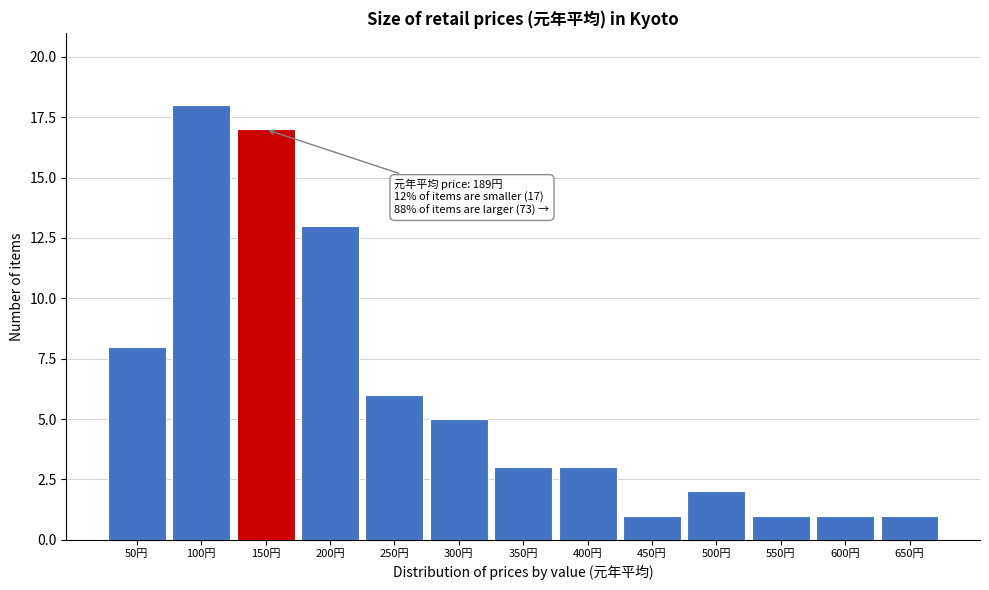

Reading left to right, what are all the values shown in this chart?

8	18	17	13	6	5	3	3	1	2	1	1	1